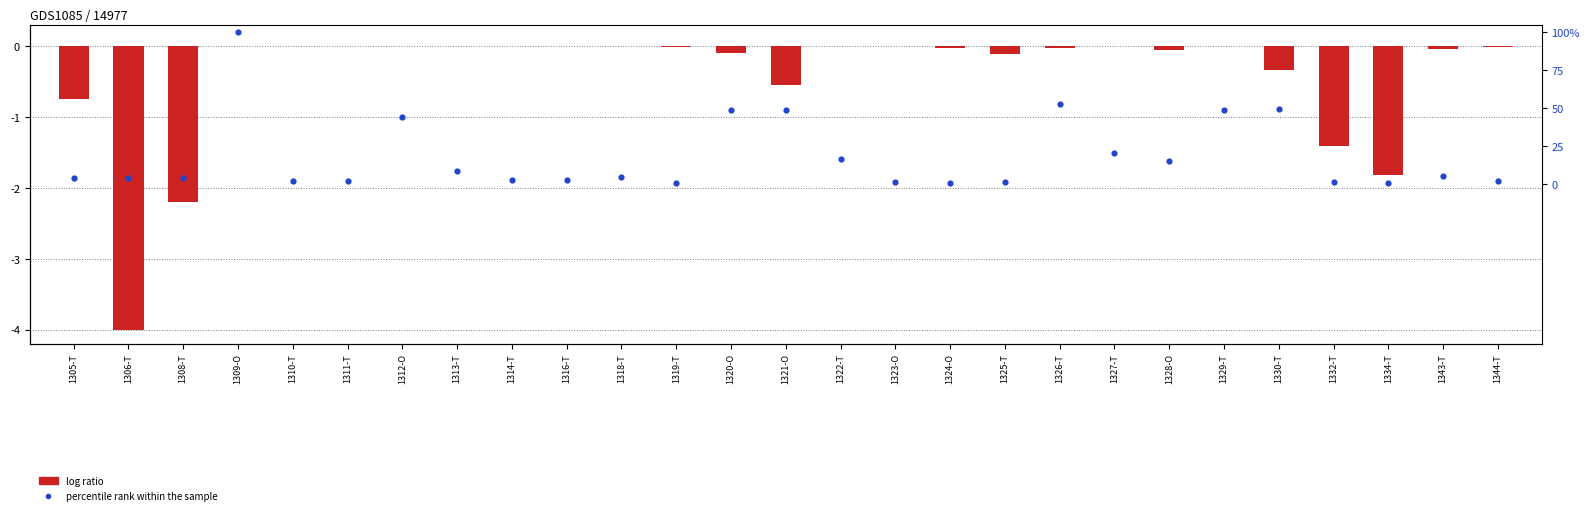

Which series has the largest total across all categories?

percentile rank within the sample